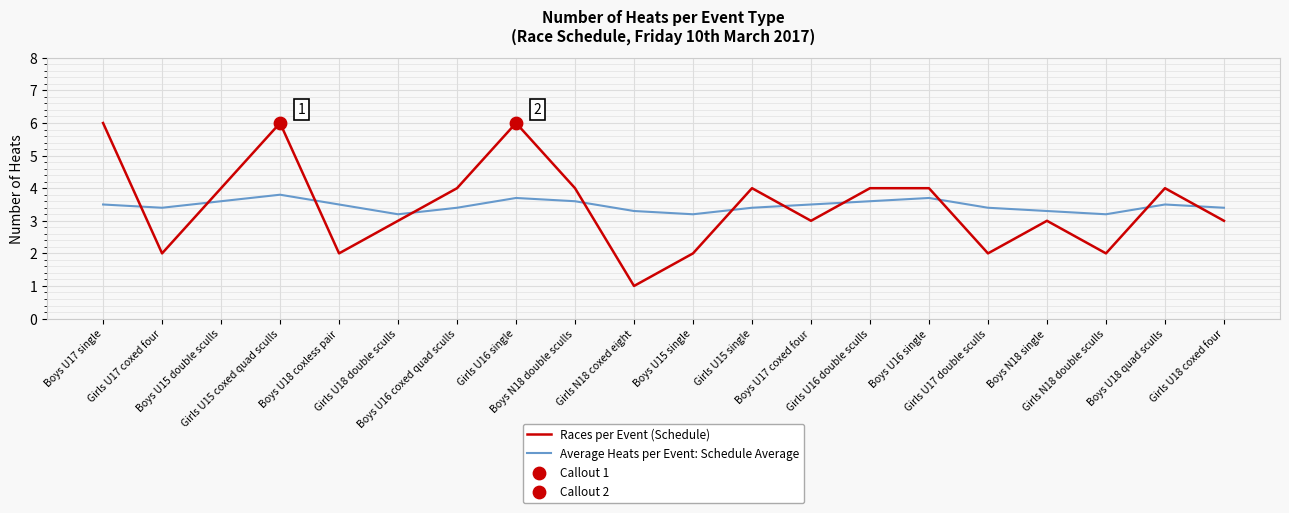

True or false: Average Heats per Event: Schedule Average and Races per Event (Schedule) cross at least once.

True